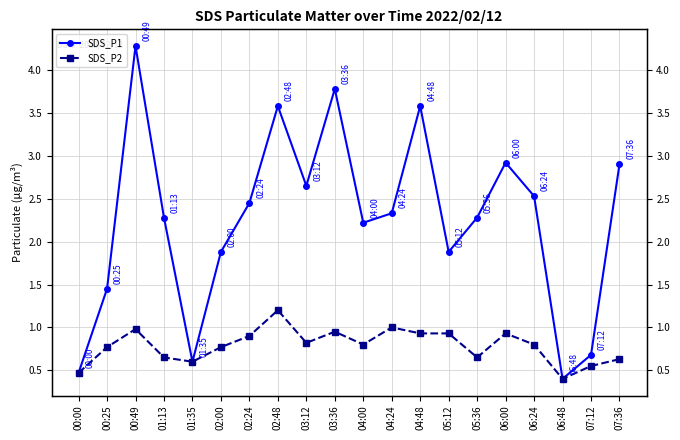

True or false: SDS_P2 and SDS_P1 intersect in this chart.

False